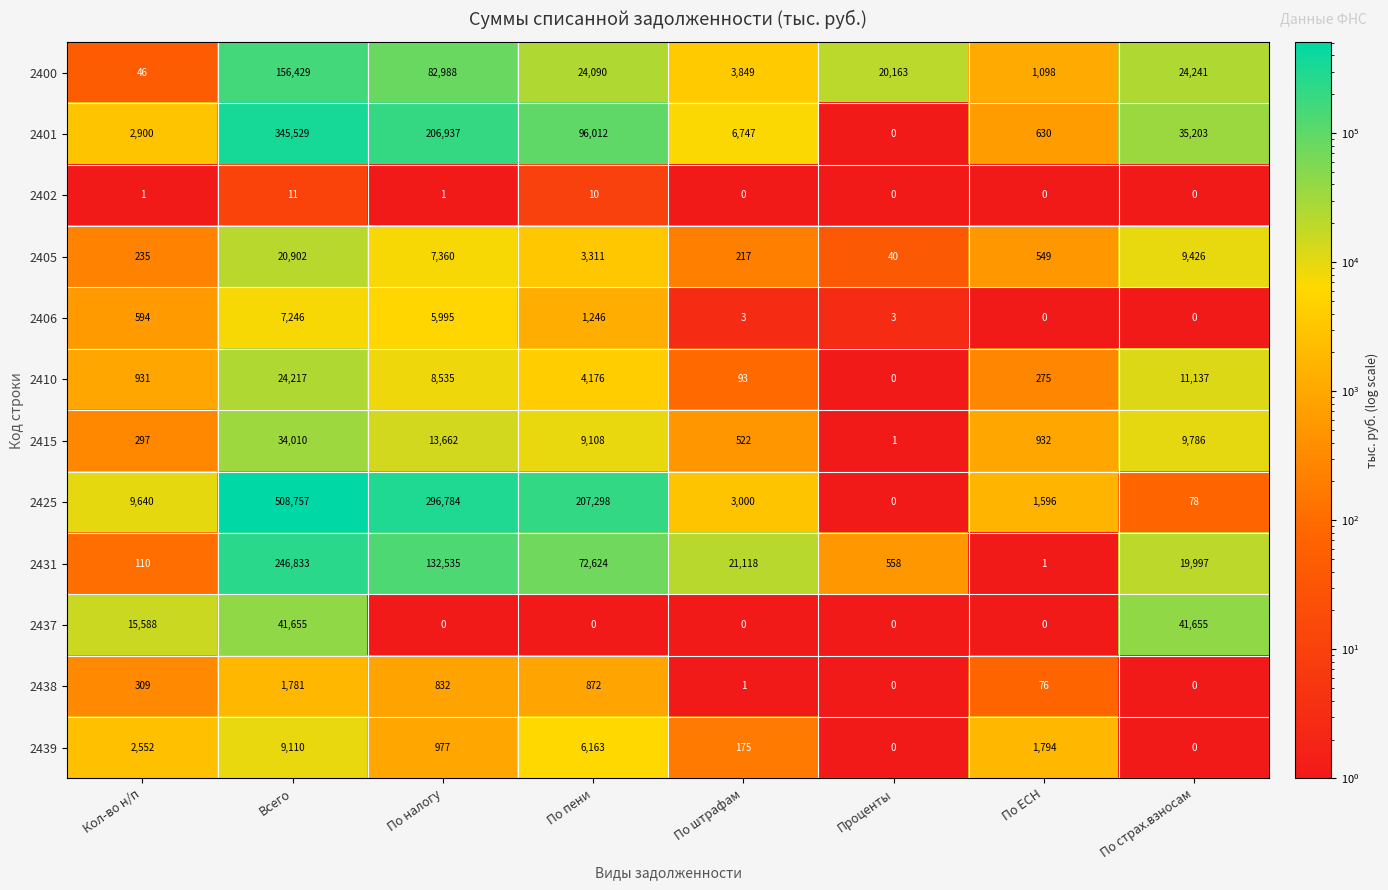

Which series changed the most between Кол-во н/п and По налогу?

2425